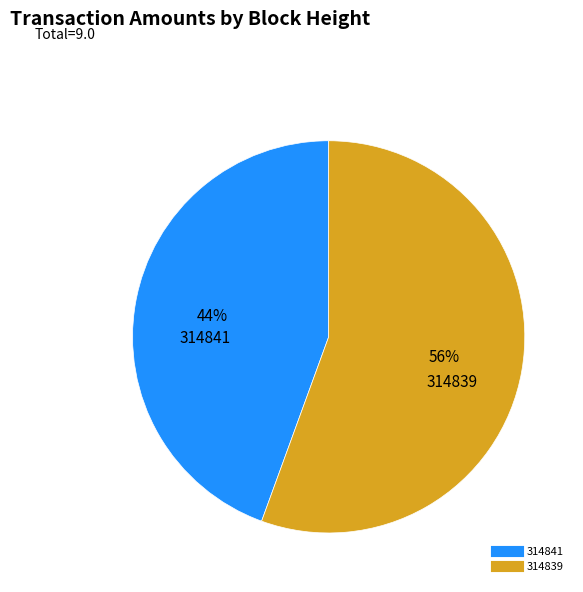

True or false: 314841 accounts for 52% of the total.

False